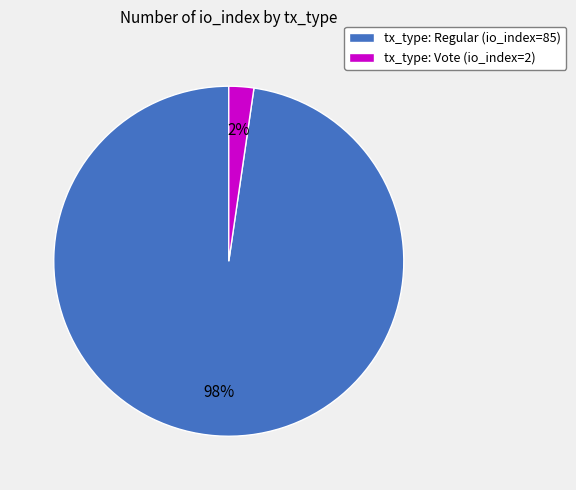

Rank the categories by value from highest to lowest.

tx_type: Regular (io_index=85), tx_type: Vote (io_index=2)